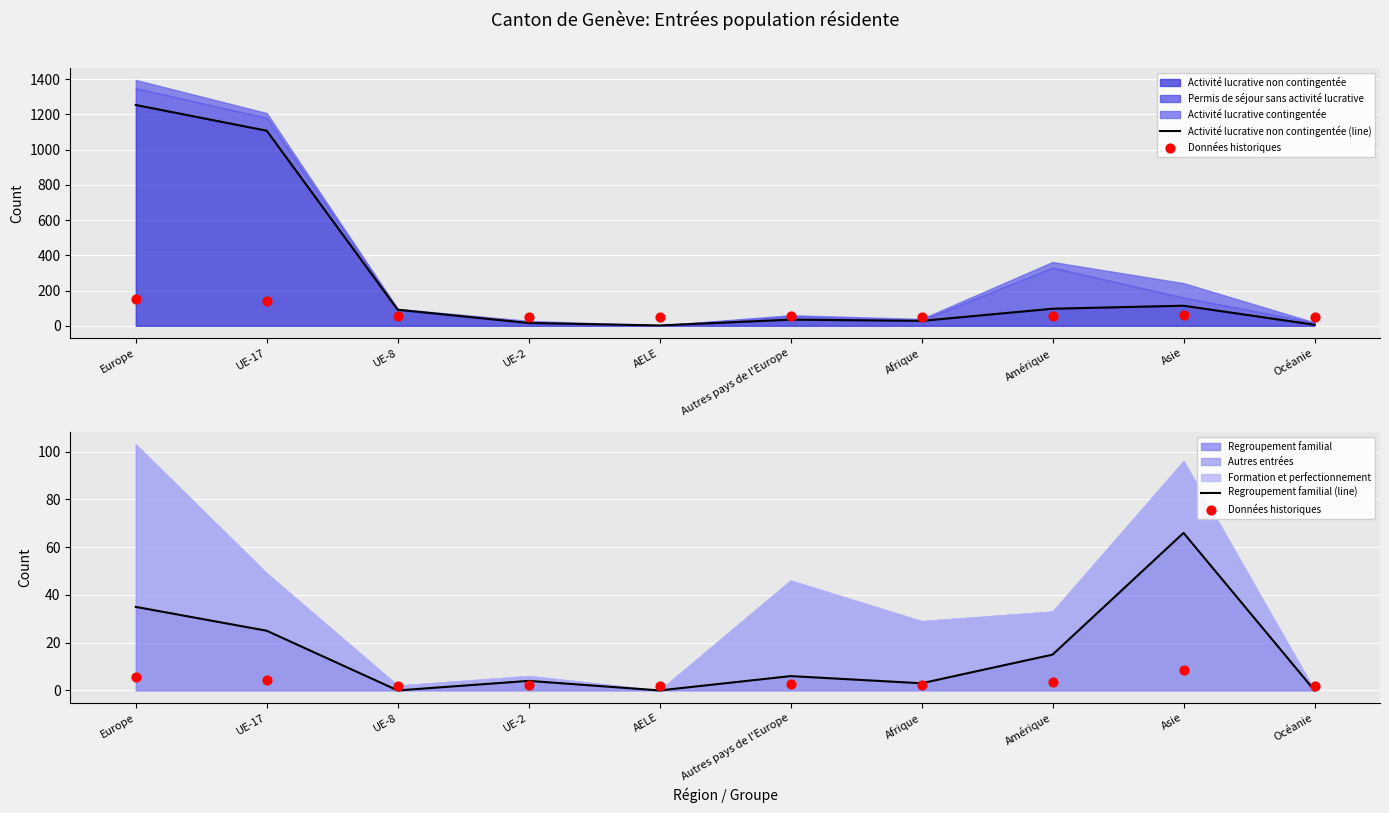

Which series reaches the maximum Y coordinate?

Activité lucrative non contingentée (line)